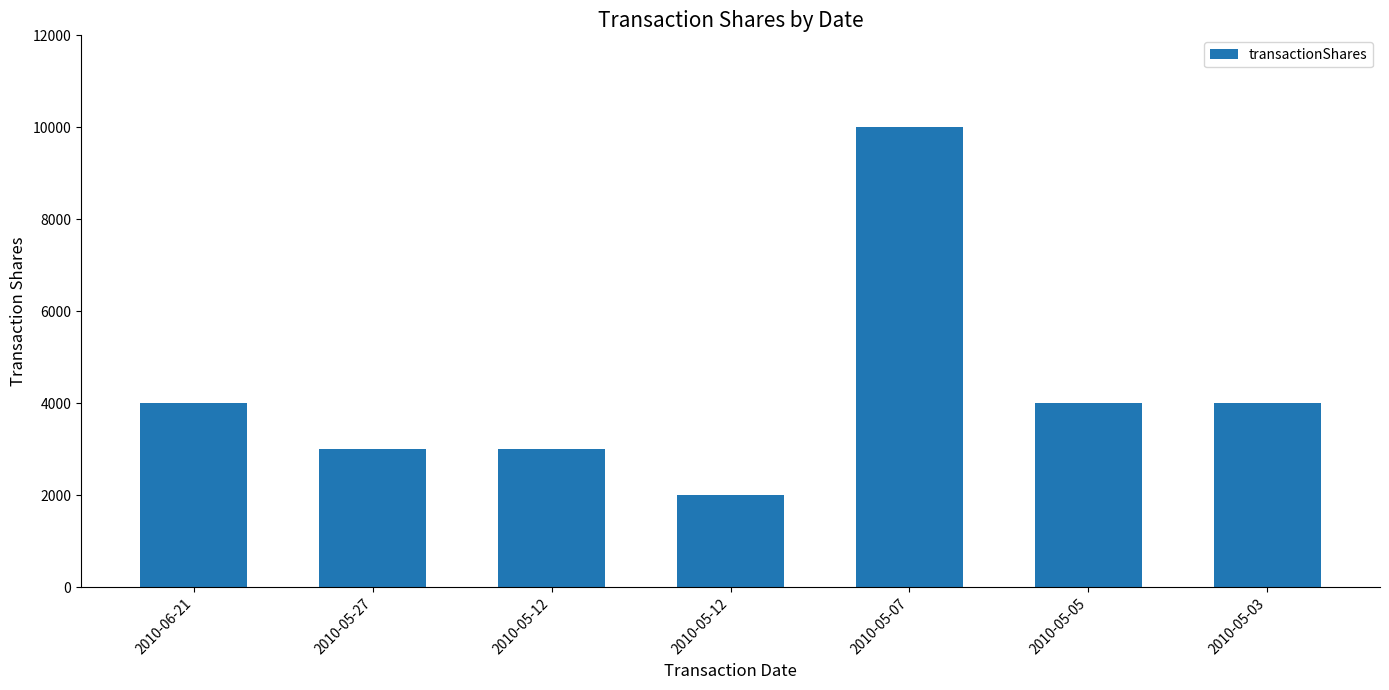

What is the label of the 1st bar from the left?

2010-06-21